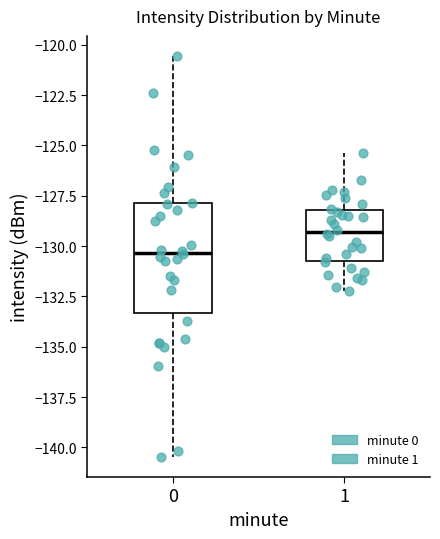

Where does the lower whisker of the box at x = 0 end on the y-axis? The values are not printed on the chart, so give them approximately, as read against the axis.

-140.5